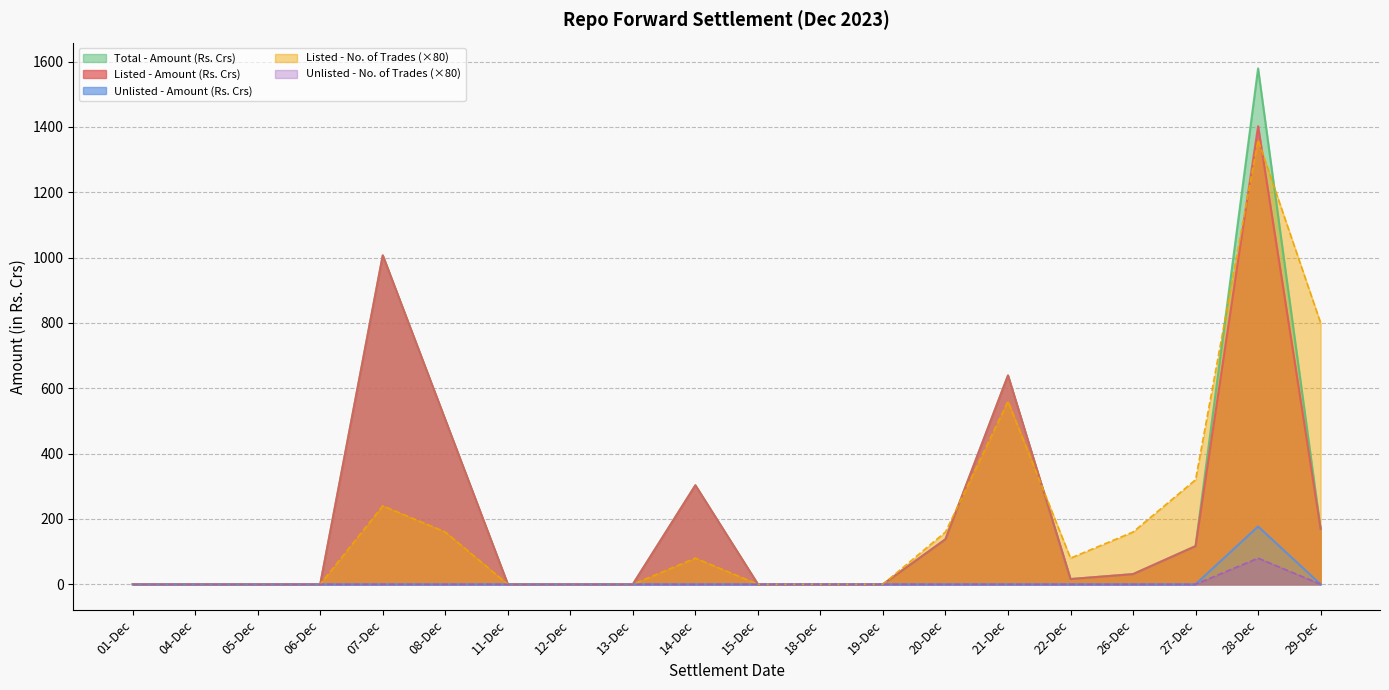

Does the chart have visible grid lines?

Yes